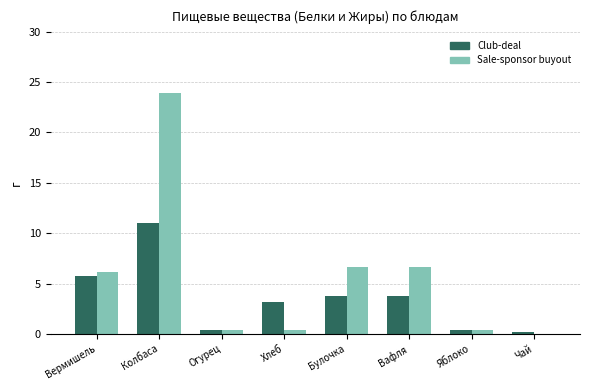

Reading left to right, list all the values displayed in this chart.

Club-deal: Вермишель=5.7	Колбаса=11.0	Огурец=0.4	Хлеб=3.2	Булочка=3.8	Вафля=3.8	Яблоко=0.4	Чай=0.2
Sale-sponsor buyout: Вермишель=6.1	Колбаса=23.9	Огурец=0.4	Хлеб=0.4	Булочка=6.6	Вафля=6.6	Яблоко=0.4	Чай=0.0